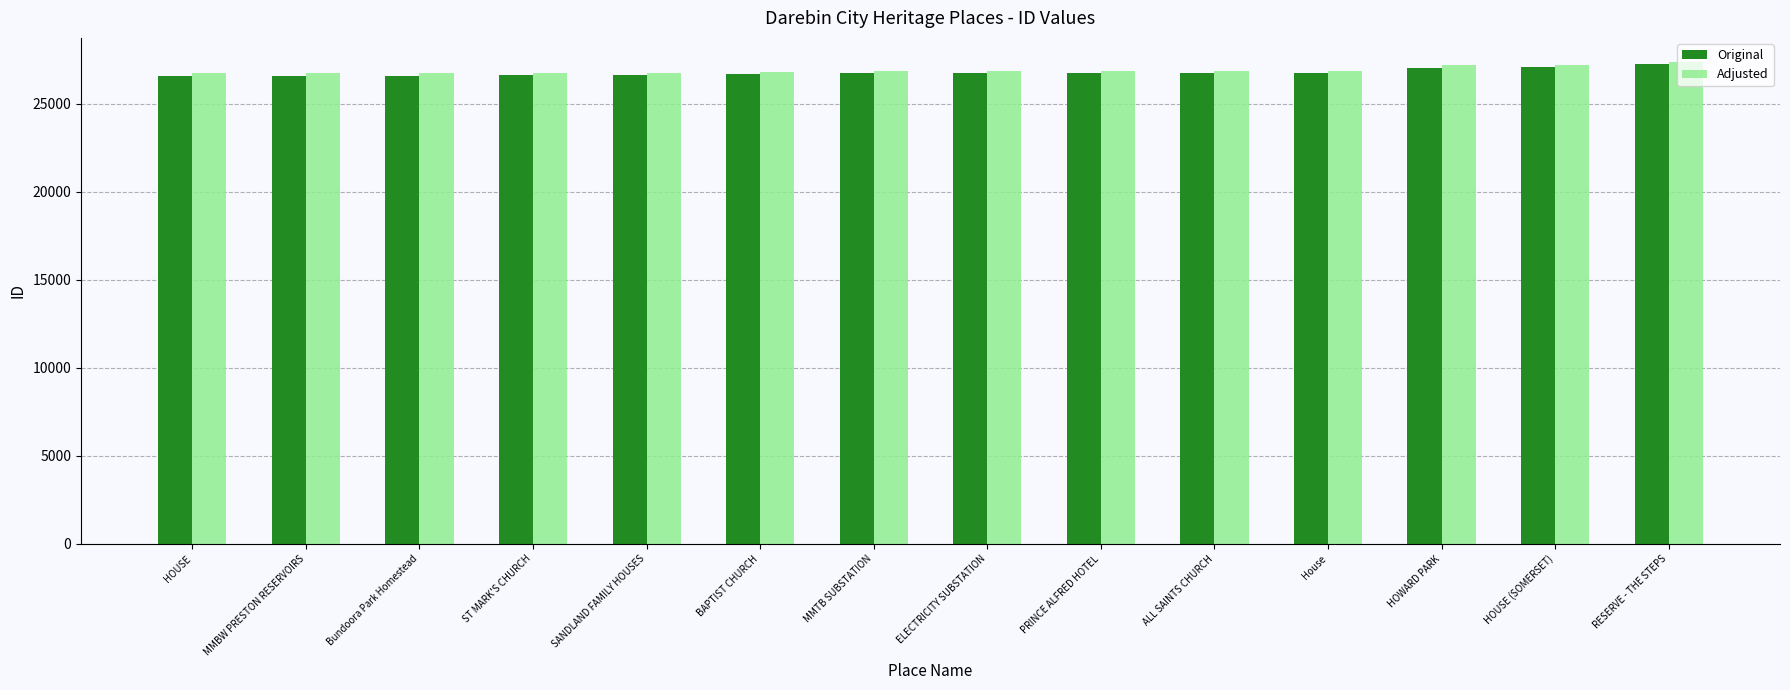

How many bars are there in total?

28